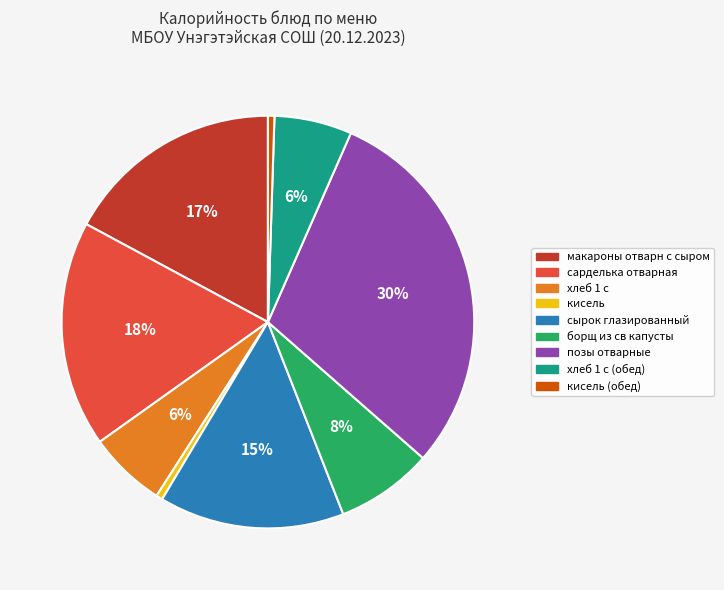

To the nearest percent, what is the average slice percentage?

11%